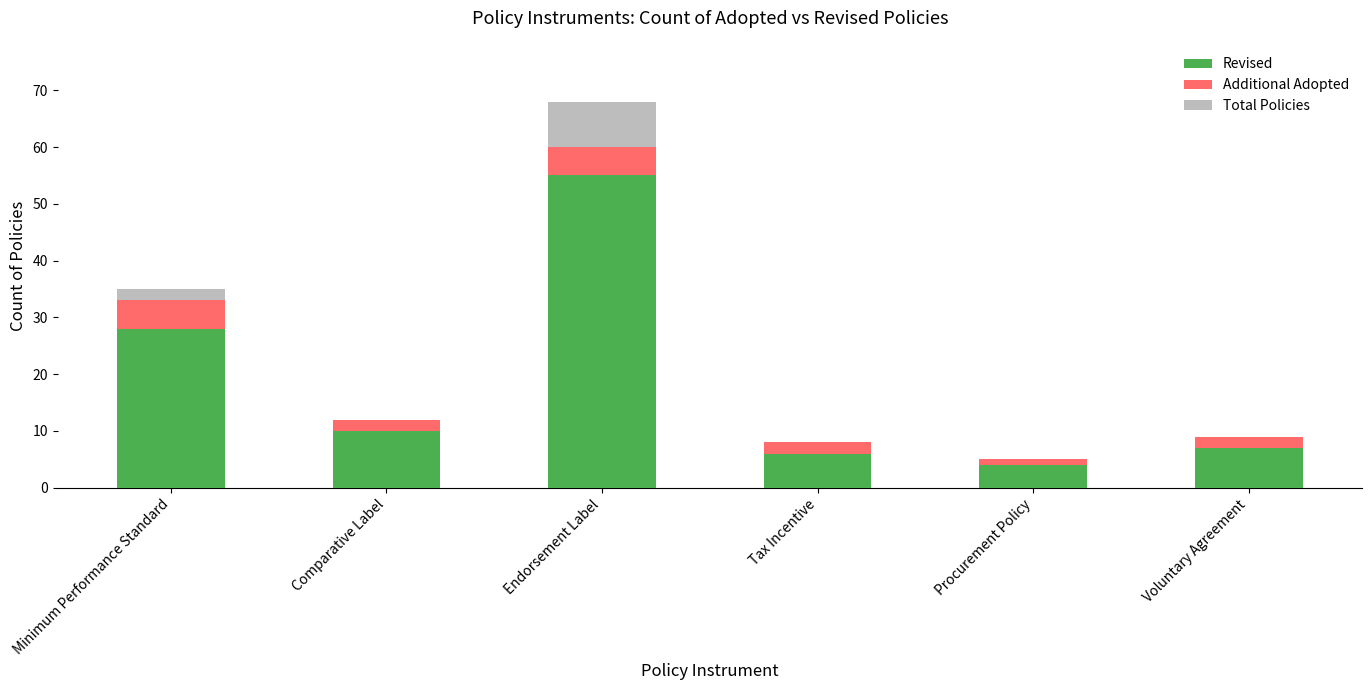

The Revised series shows 4 at Procurement Policy. True or false?

True